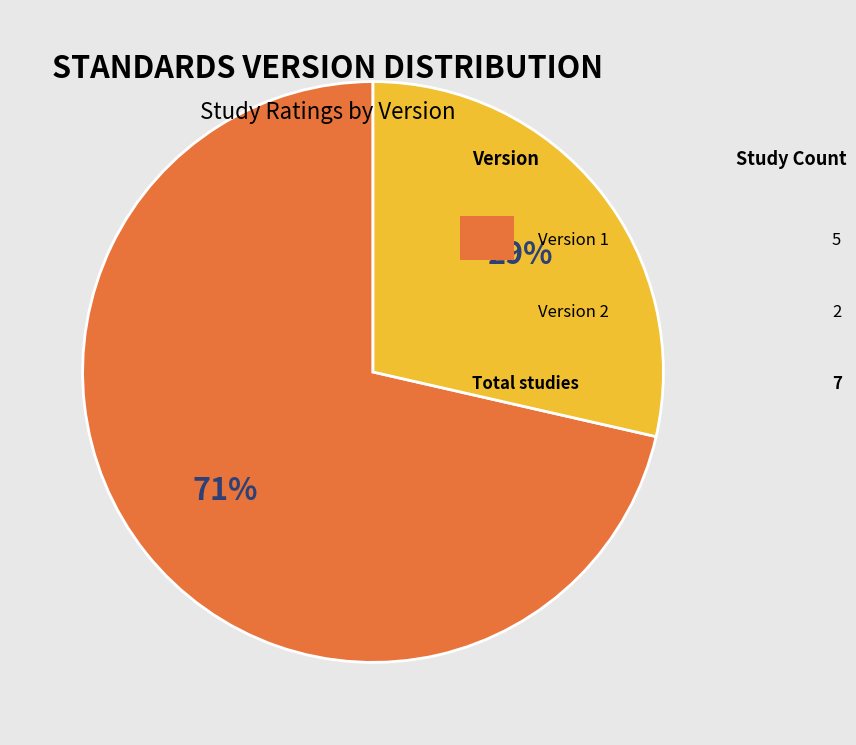

To the nearest percent, what is the average slice percentage?

50%